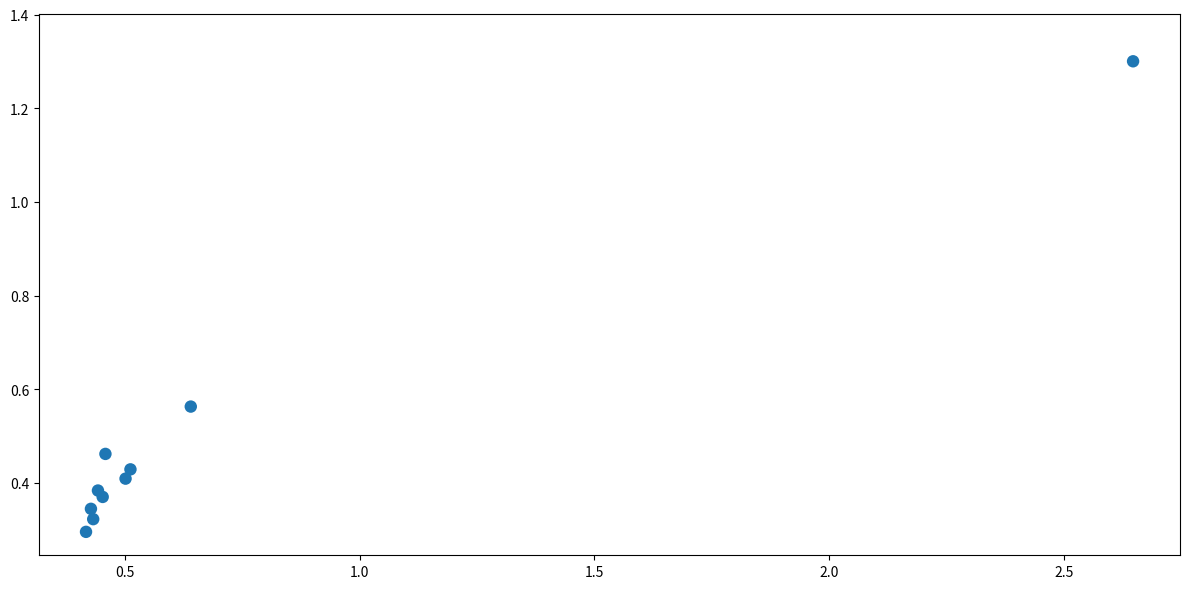

What is the range of Y values (max minus min)?

1.0